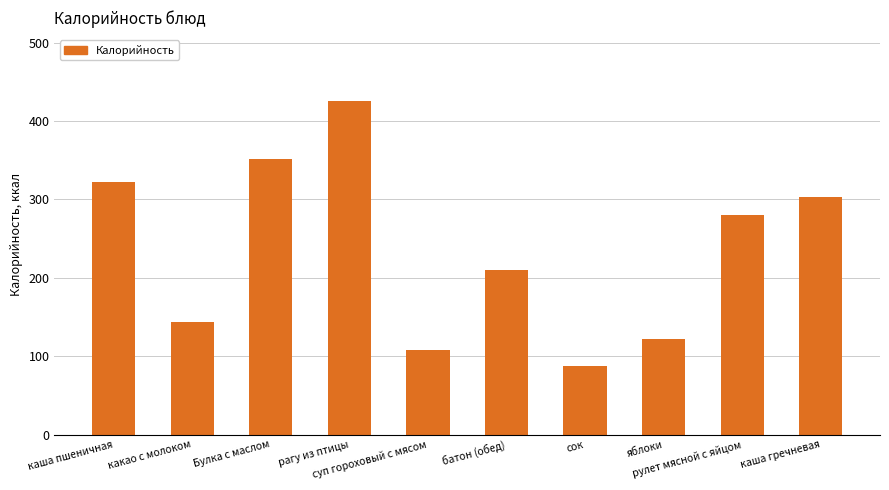

What is the minimum value shown in the chart?

87.0